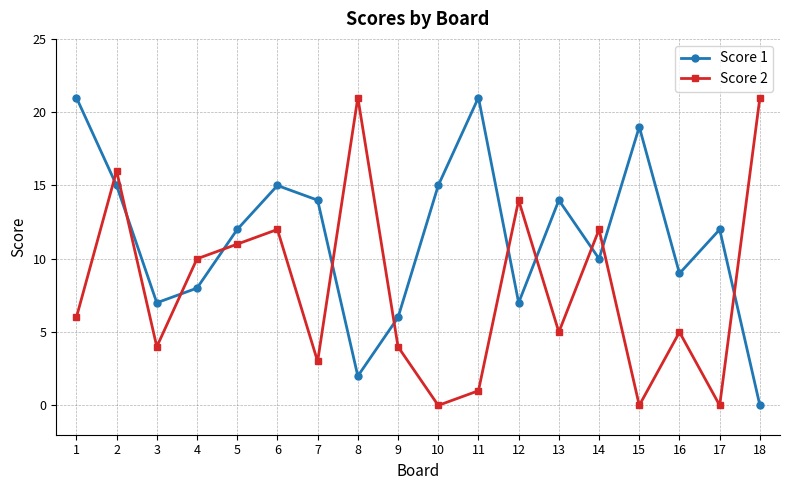

How many interior local peaks does the Score 2 series have?

6